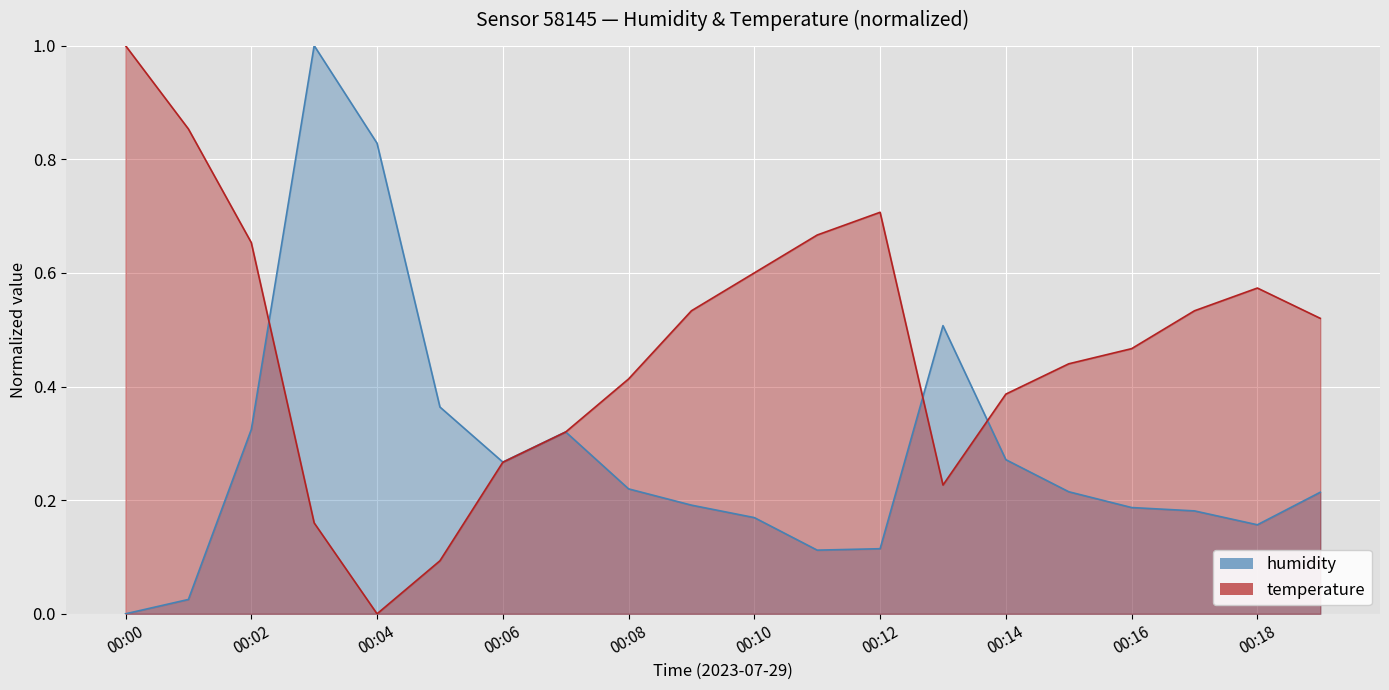

Reading left to right, what are all the values shown in this chart?

humidity: 0.0	0.0	0.3	1.0	0.8	0.4	0.3	0.3	0.2	0.2	0.2	0.1	0.1	0.5	0.3	0.2	0.2	0.2	0.2	0.2
temperature: 1.0	0.9	0.7	0.2	0.0	0.1	0.3	0.3	0.4	0.5	0.6	0.7	0.7	0.2	0.4	0.4	0.5	0.5	0.6	0.5